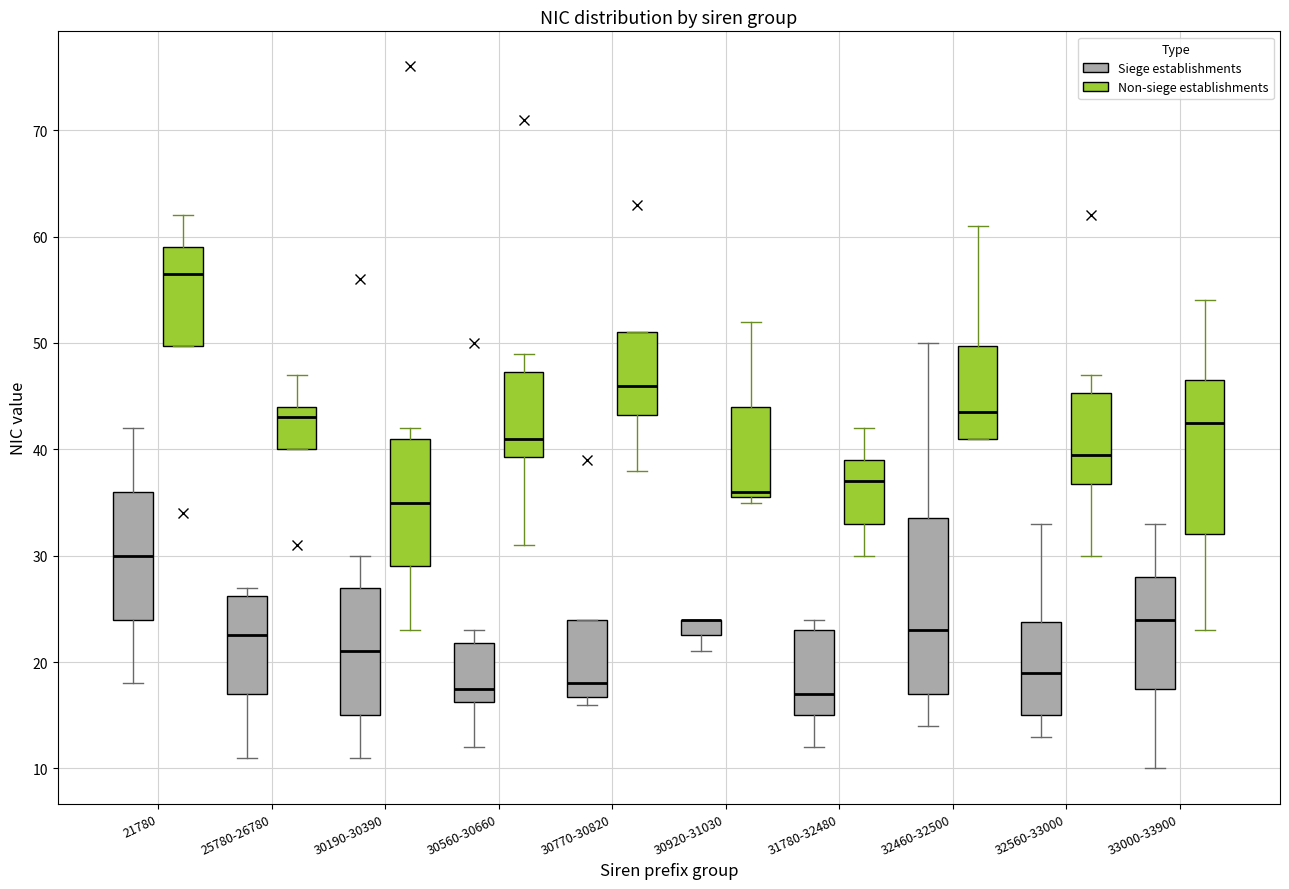

Reading left to right, read every box against the y-axis: the position of its median line, the range the box covers, and the ends of its whiskers. The values are not printed on the chart, so give them approximately, as read against the axis.

21780 (Siege establishments): median 30, box 24 to 36, whiskers 18 to 42
21780 (Non-siege establishments): median 57, box 50 to 59, whiskers 50 to 62
25780-26780 (Siege establishments): median 23, box 17 to 26, whiskers 11 to 27
25780-26780 (Non-siege establishments): median 43, box 40 to 44, whiskers 40 to 47
30190-30390 (Siege establishments): median 21, box 15 to 27, whiskers 11 to 30
30190-30390 (Non-siege establishments): median 35, box 29 to 41, whiskers 23 to 42
30560-30660 (Siege establishments): median 18, box 16 to 22, whiskers 12 to 23
30560-30660 (Non-siege establishments): median 41, box 39 to 47, whiskers 31 to 49
30770-30820 (Siege establishments): median 18, box 17 to 24, whiskers 16 to 24
30770-30820 (Non-siege establishments): median 46, box 43 to 51, whiskers 38 to 51
30920-31030 (Siege establishments): median 24 (drawn on the box's upper edge), box 23 to 24, whiskers 21 to 24
30920-31030 (Non-siege establishments): median 36 (just above the box's lower edge), box 36 to 44, whiskers 35 to 52
31780-32480 (Siege establishments): median 17, box 15 to 23, whiskers 12 to 24
31780-32480 (Non-siege establishments): median 37, box 33 to 39, whiskers 30 to 42
32460-32500 (Siege establishments): median 23, box 17 to 34, whiskers 14 to 50
32460-32500 (Non-siege establishments): median 44, box 41 to 50, whiskers 41 to 61
32560-33000 (Siege establishments): median 19, box 15 to 24, whiskers 13 to 33
32560-33000 (Non-siege establishments): median 40, box 37 to 45, whiskers 30 to 47
33000-33900 (Siege establishments): median 24, box 18 to 28, whiskers 10 to 33
33000-33900 (Non-siege establishments): median 43, box 32 to 47, whiskers 23 to 54